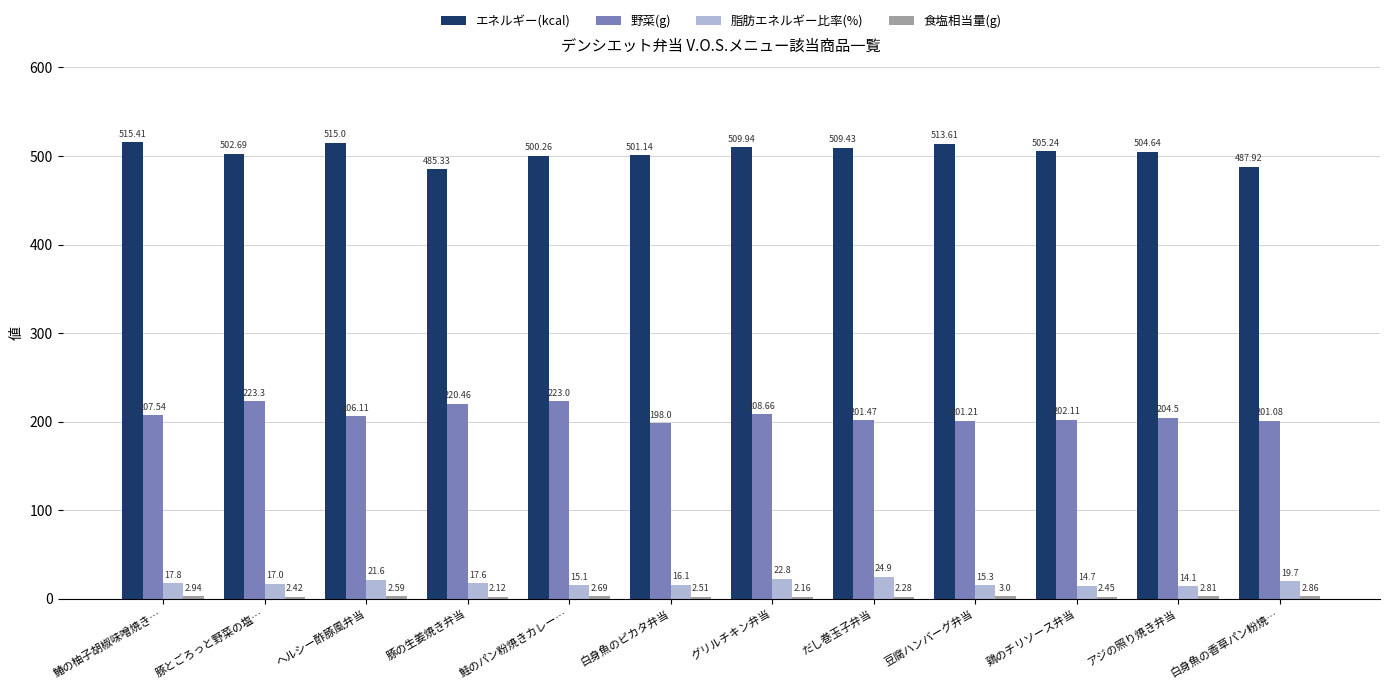

What is the average value of the エネルギー(kcal) series?

504.2